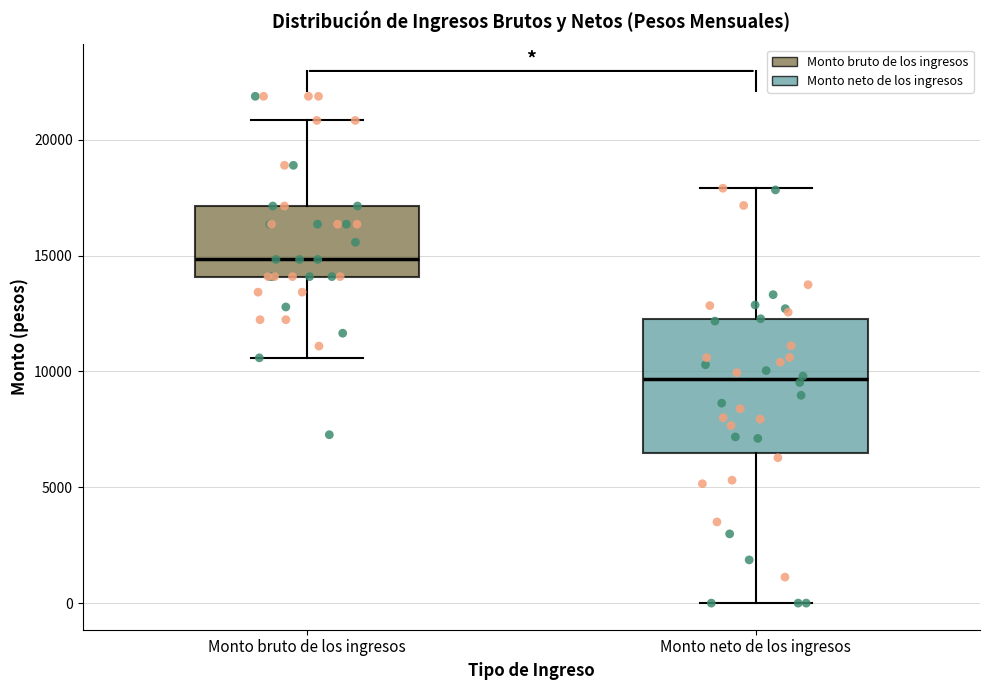

Where is the upper edge of the box for Monto bruto de los ingresos on the y-axis? The values are not printed on the chart, so give them approximately, as read against the axis.

17000